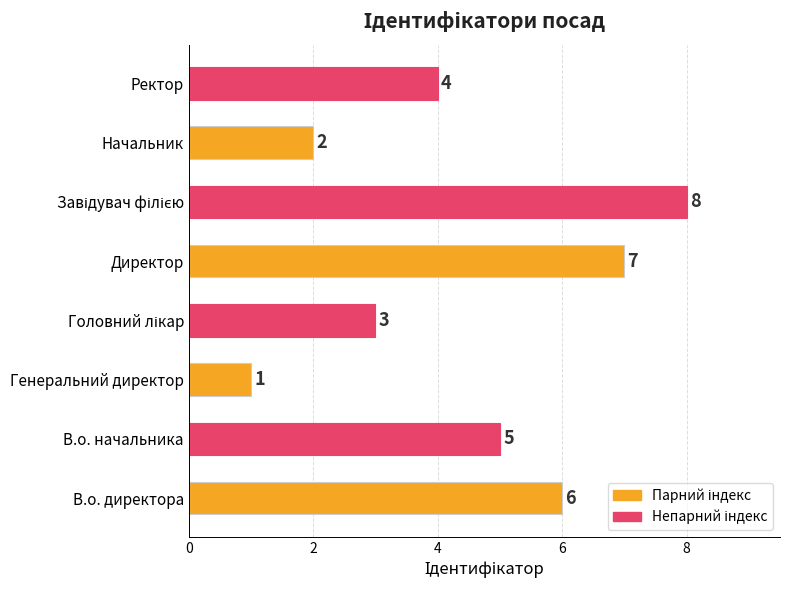

Reading top to bottom, what are all the values shown in this chart?

4	2	8	7	3	1	5	6